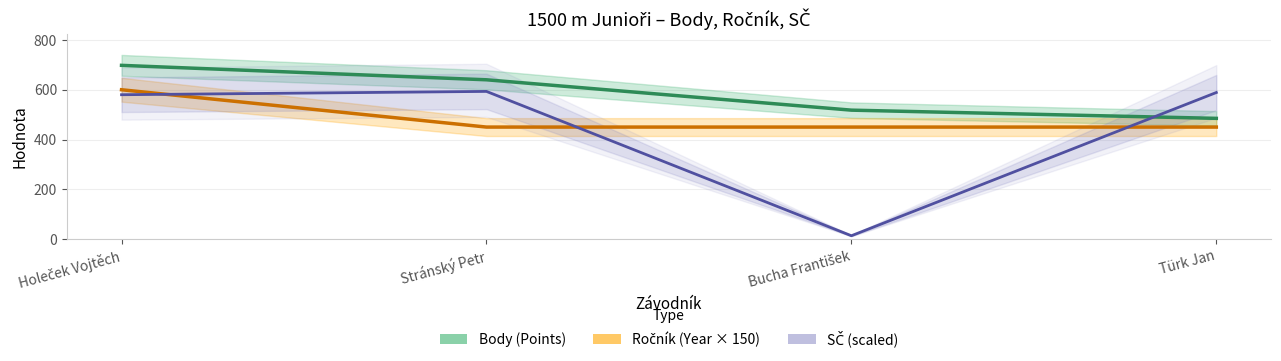

Which series has the largest range (max minus min)?

SČ (scaled)